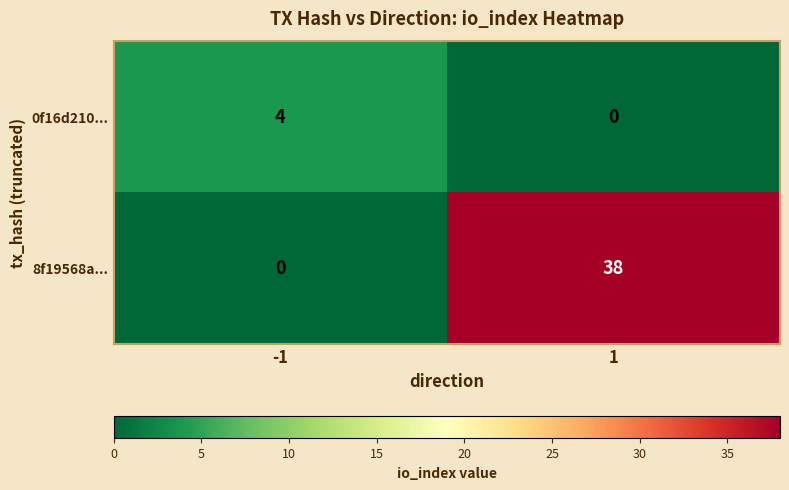

What is the sum of all 0f16d210... values?

4